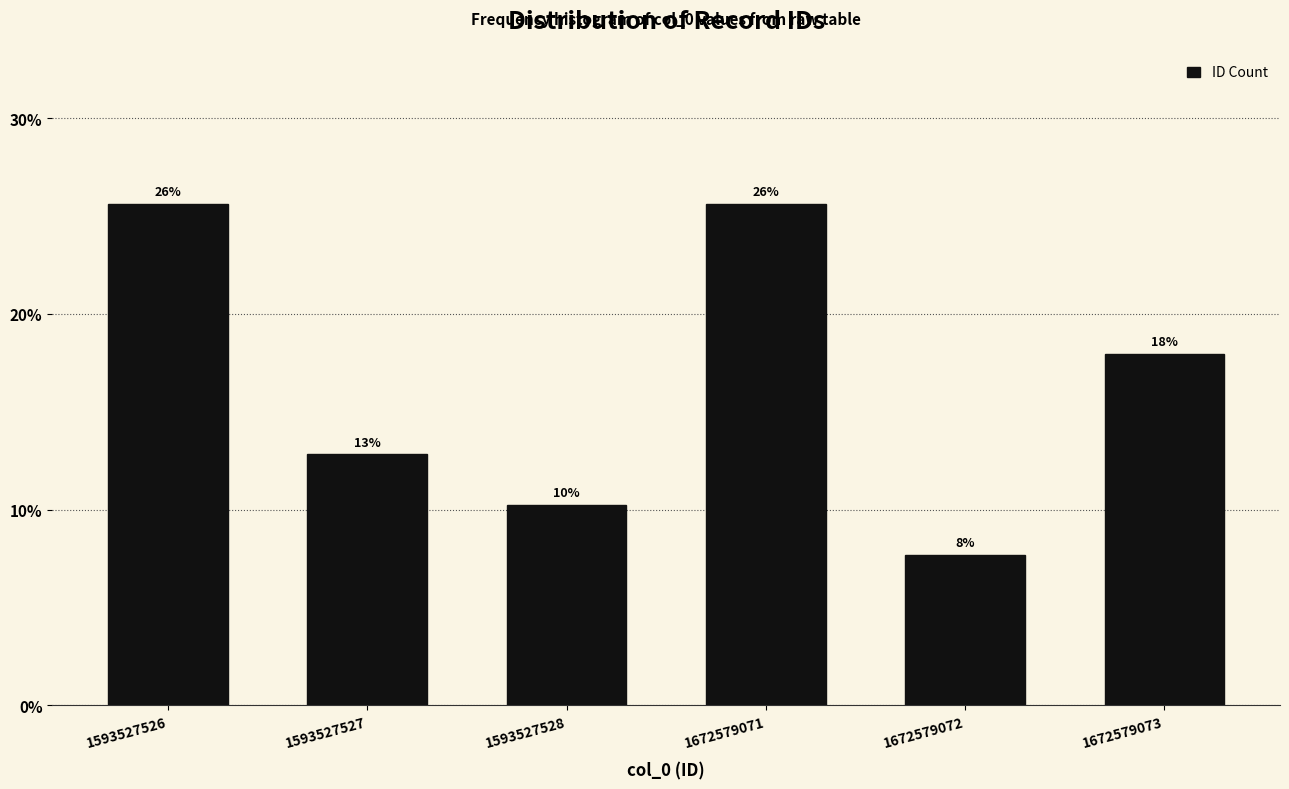

Does the chart contain any negative values?

No